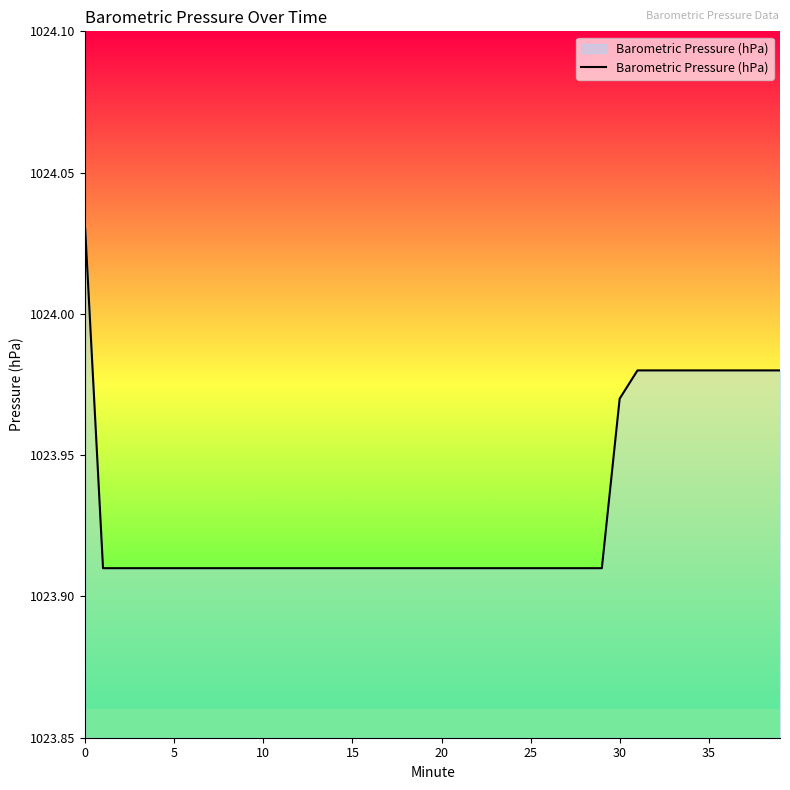

True or false: the data shows 349.3 at 35.

False